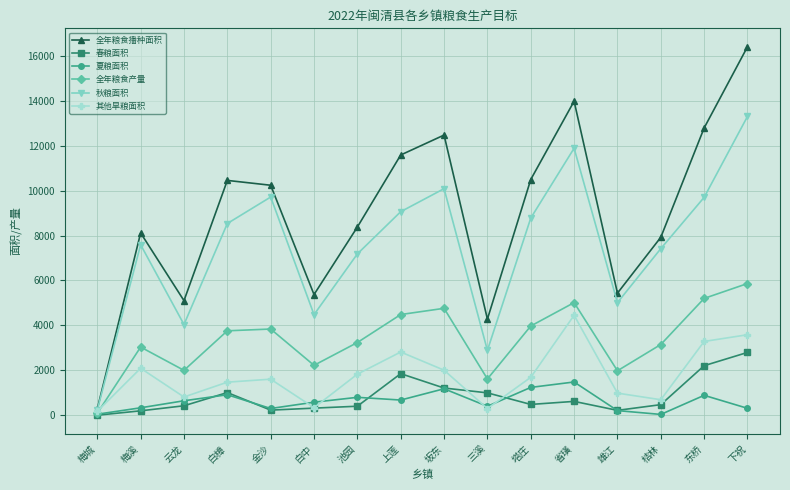

Rank the series at 塔庄 from highest to lowest value.

全年粮食播种面积, 秋粮面积, 全年粮食产量, 其他旱粮面积, 夏粮面积, 春粮面积